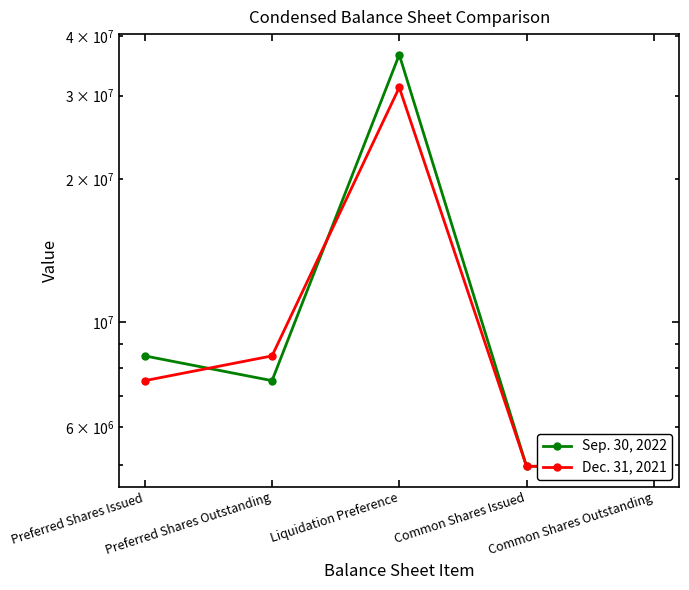

True or false: Sep. 30, 2022 and Dec. 31, 2021 cross at least once.

True